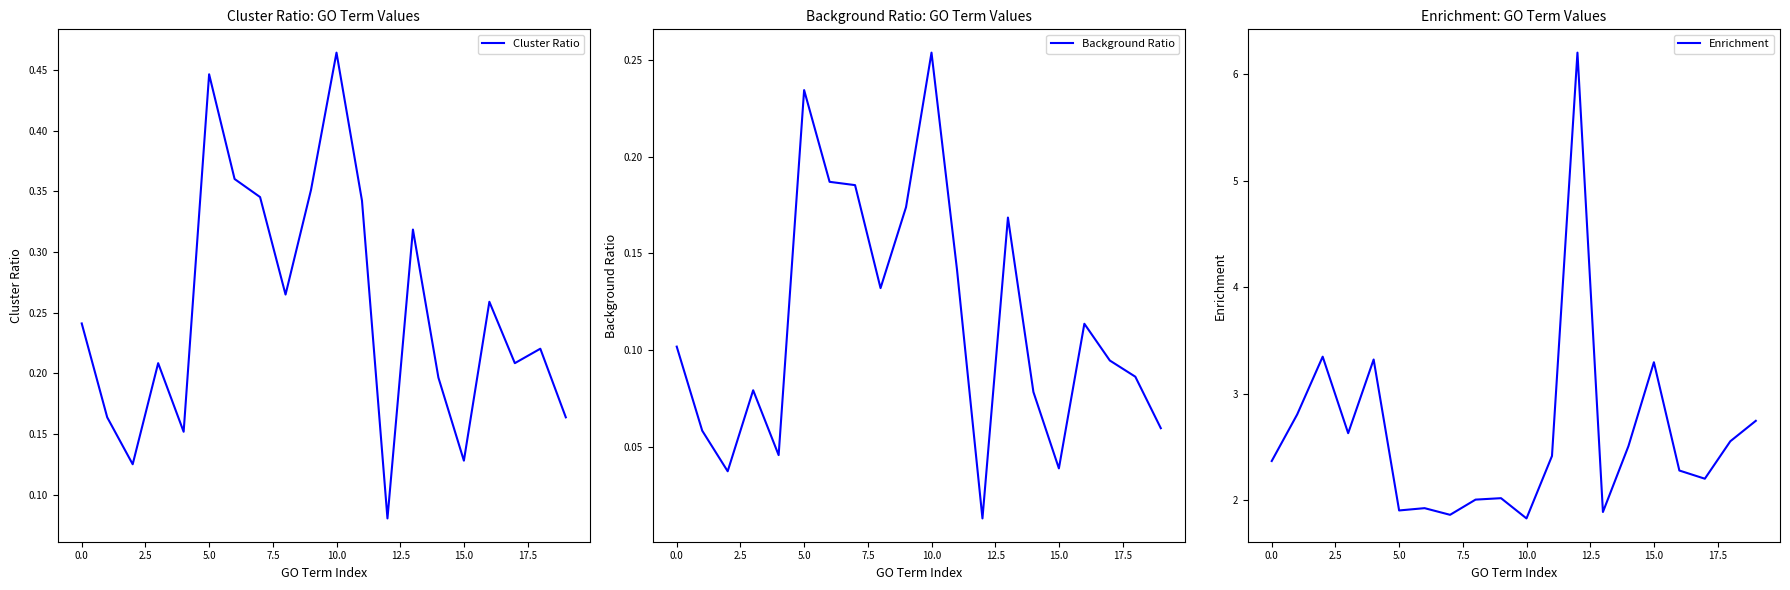

Which label corresponds to the largest value in the chart?

12